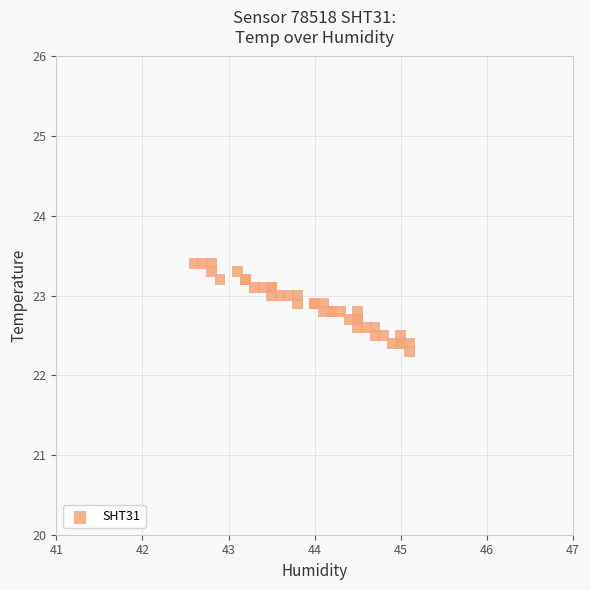

What Y value in the scatter plot is closest to 22?

22.3